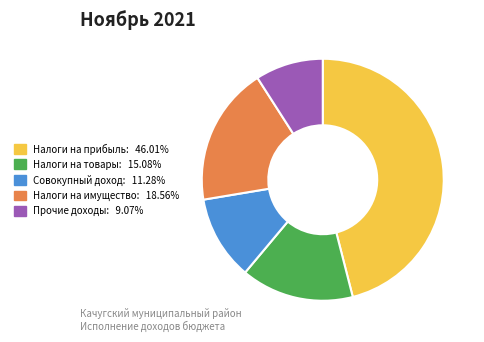

Is there any slice that represents more than half of the pie?

No